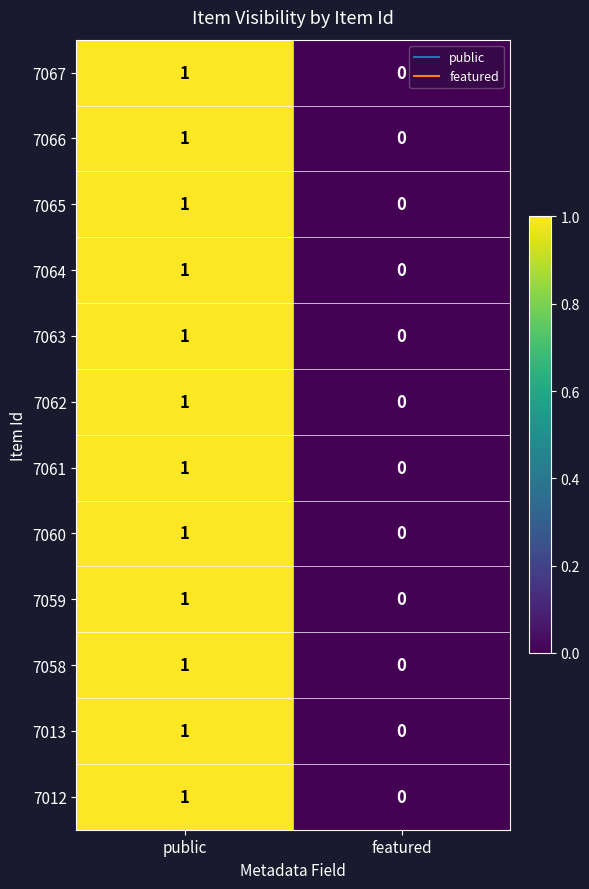

Reading right to left, list all the values displayed in this chart.

7067: 0	1
7066: 0	1
7065: 0	1
7064: 0	1
7063: 0	1
7062: 0	1
7061: 0	1
7060: 0	1
7059: 0	1
7058: 0	1
7013: 0	1
7012: 0	1